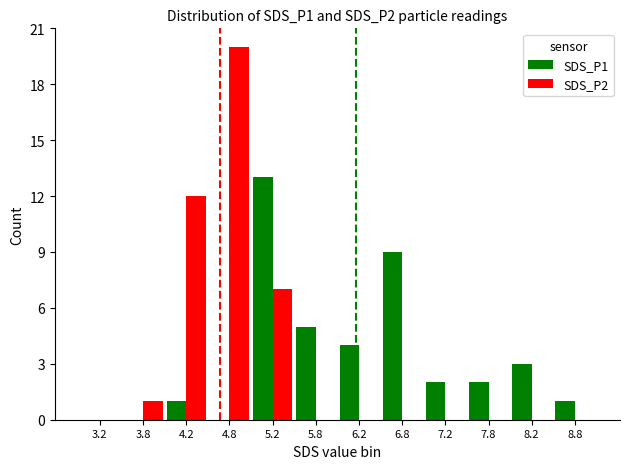

Is the value of SDS_P2 at 3.8 greater than the value of SDS_P1 at 7.2?

No